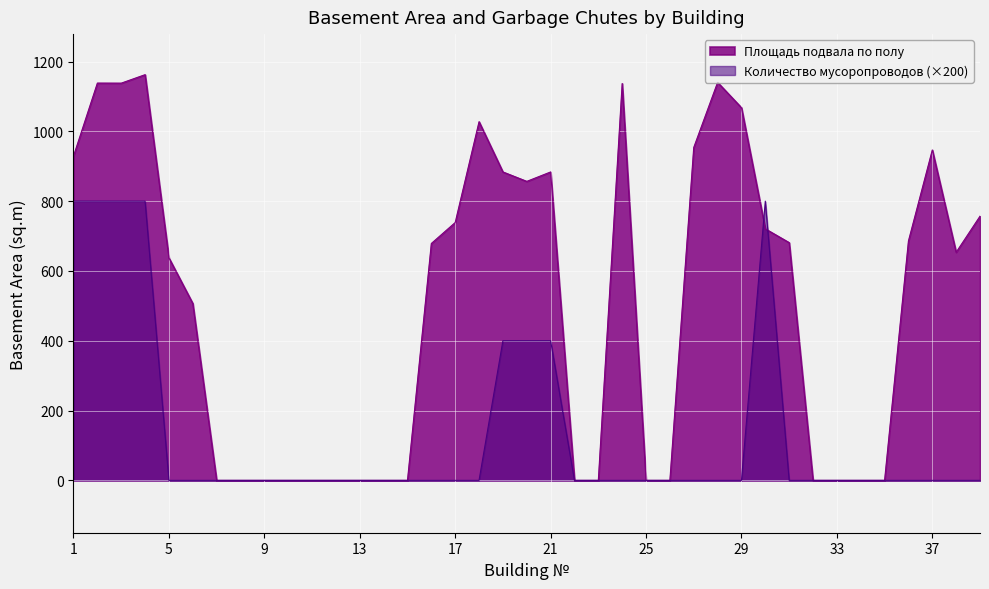

How many lines are shown in the chart?

2